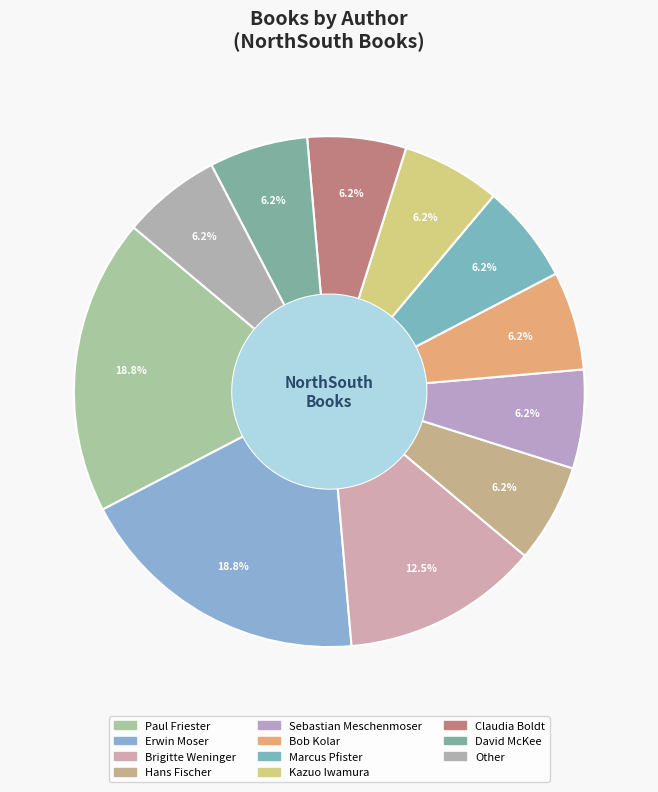

What is the smallest slice in the pie chart?

Hans Fischer